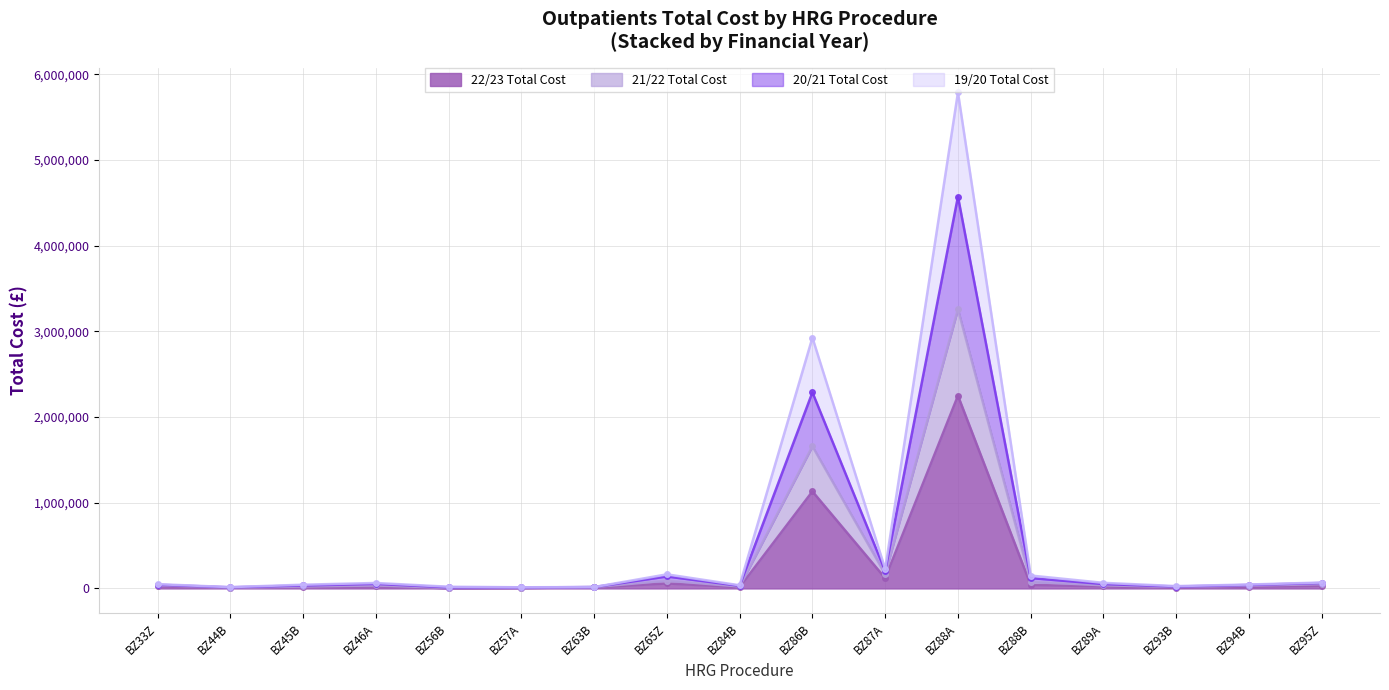

What is the spread (max minus min) of values at BZ88A?

3538966.9